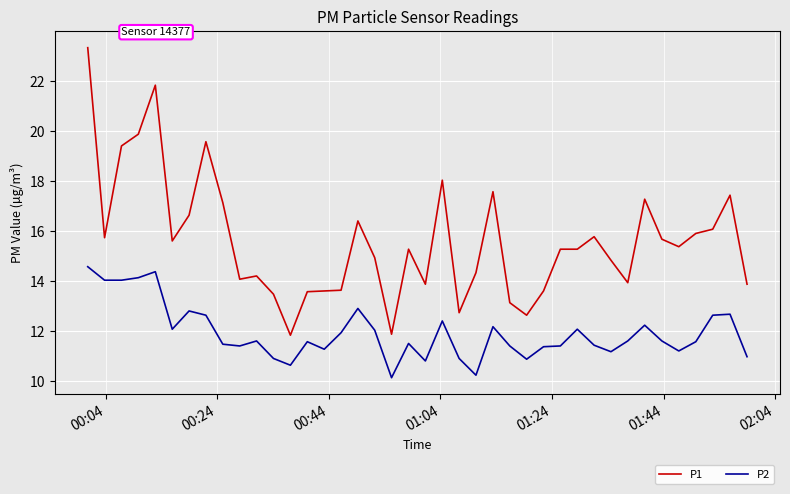

Rank the series by their maximum value, from highest to lowest.

P1, P2